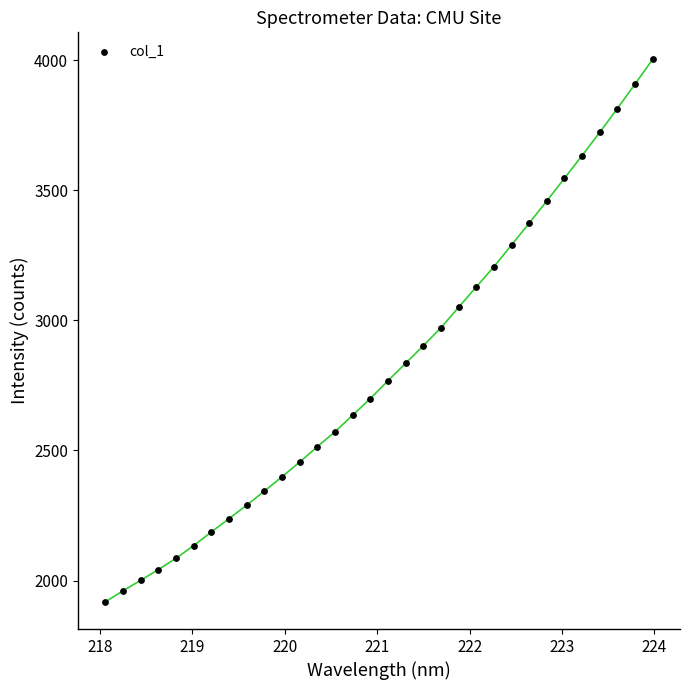

What is the range of Y values (max minus min)?

2085.1